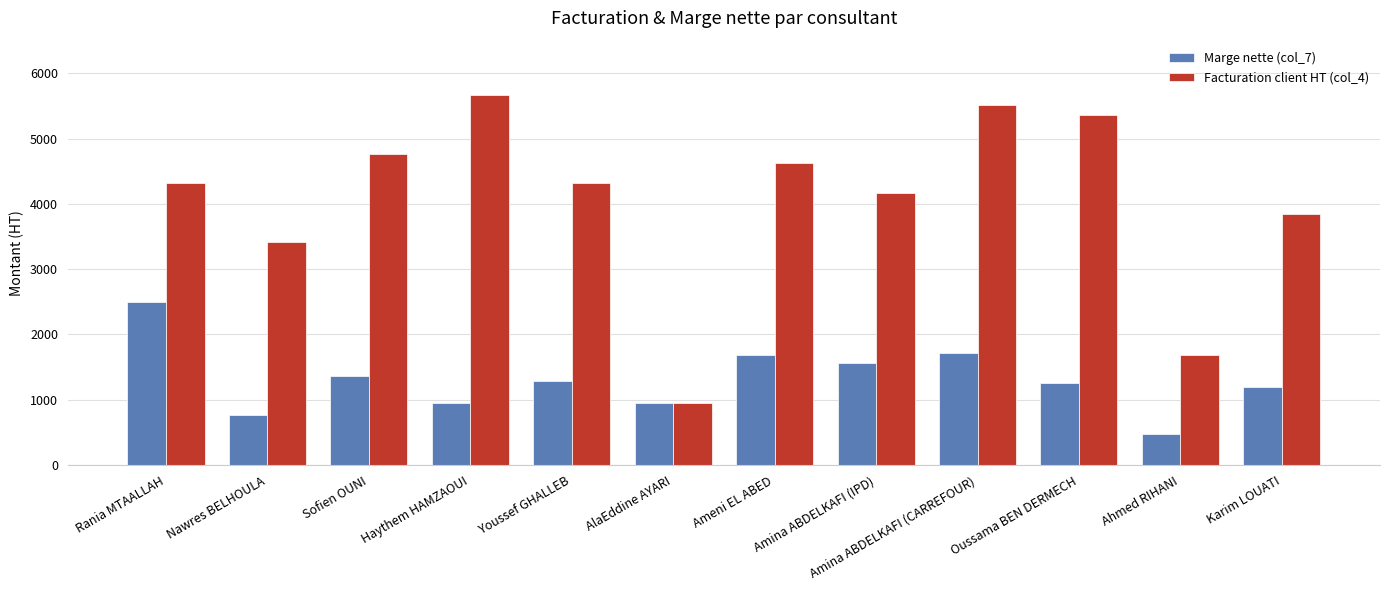

What are all the series names shown in the legend?

Marge nette (col_7), Facturation client HT (col_4)